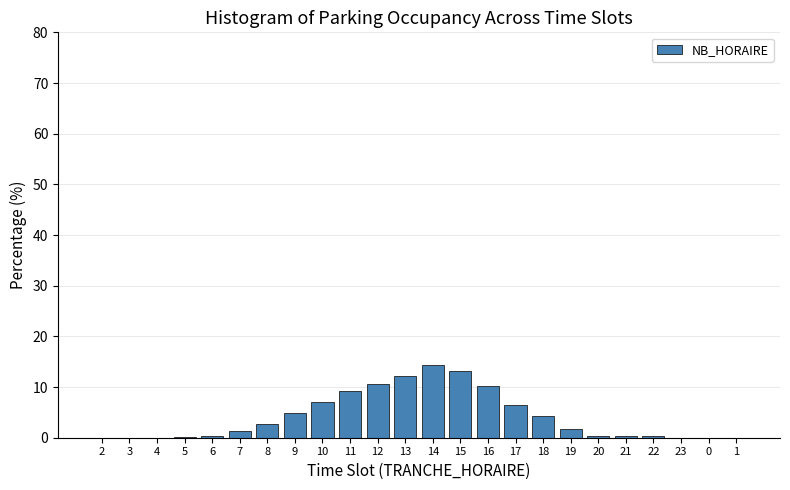

What is the greatest value displayed?

14.3